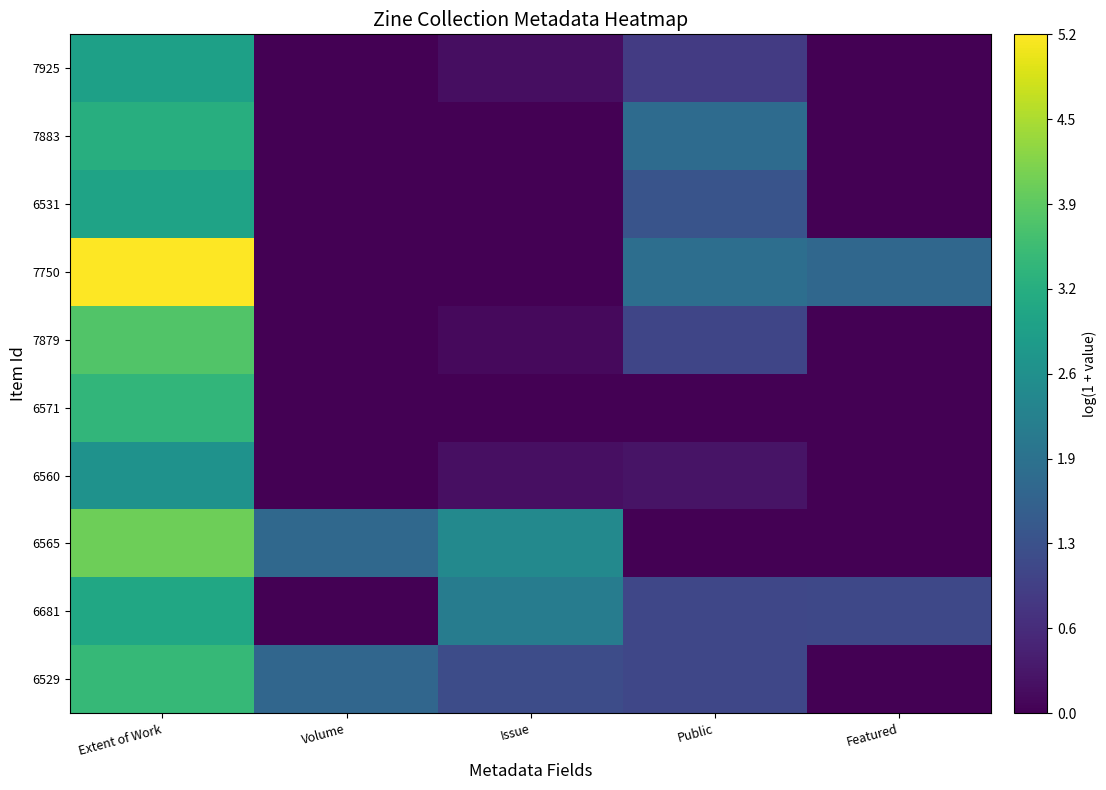

How many distinct data groups are displayed?

10